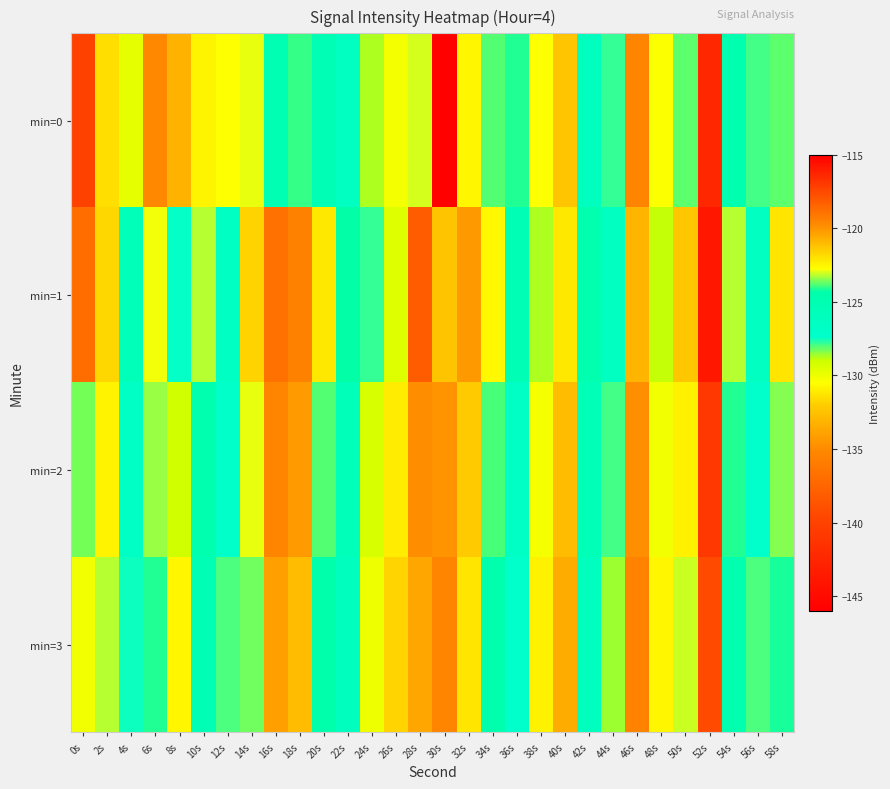

Rank the series at 52s from highest to lowest value.

min=1, min=0, min=2, min=3